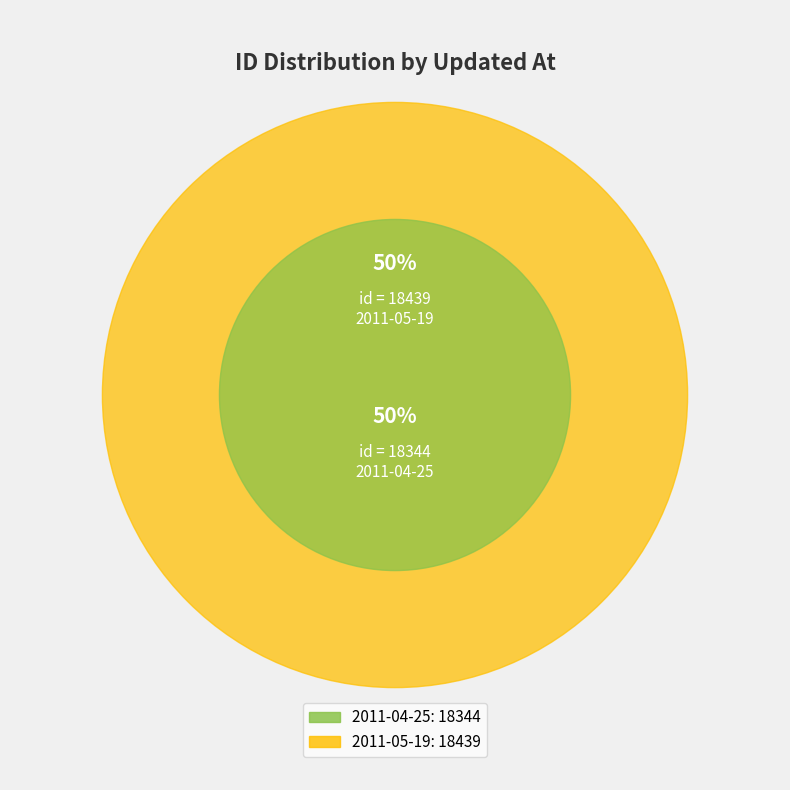

To the nearest percent, what is the combined percentage of 2011-04-25 01:48:16 UTC and 2011-05-19 20:43:15 UTC?

100%